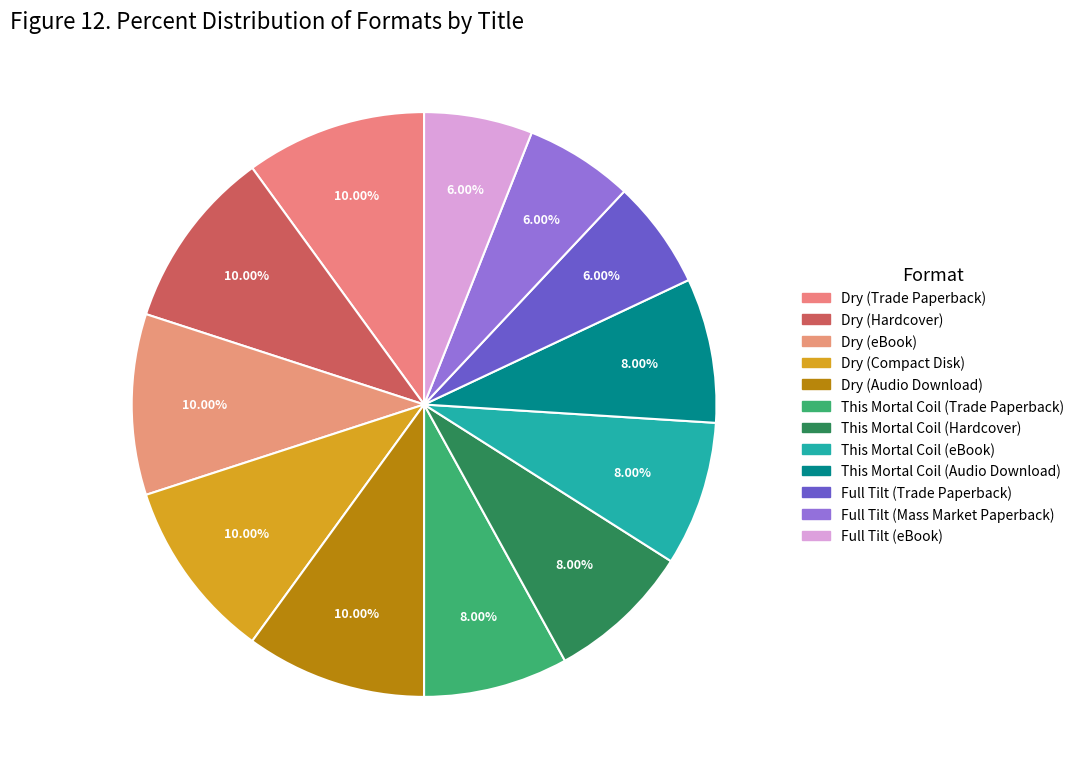

To the nearest percent, what portion does Dry (Compact Disk) represent?

10%